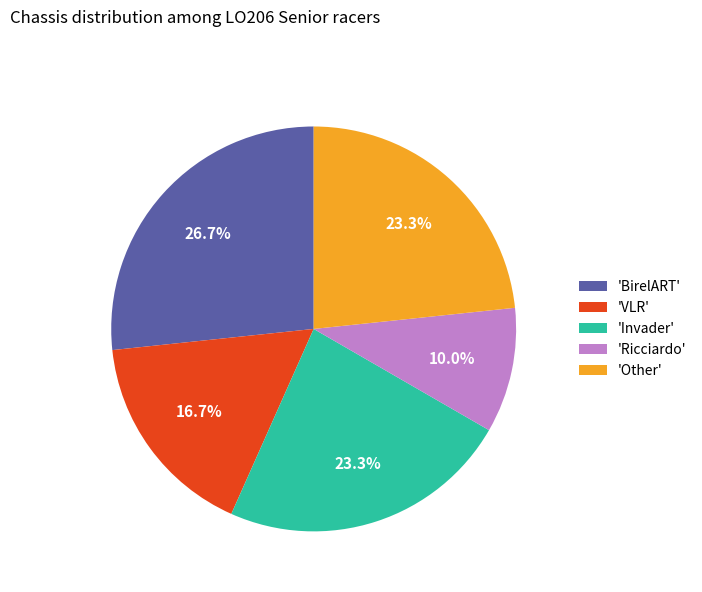

Count the number of slices in the pie.

5